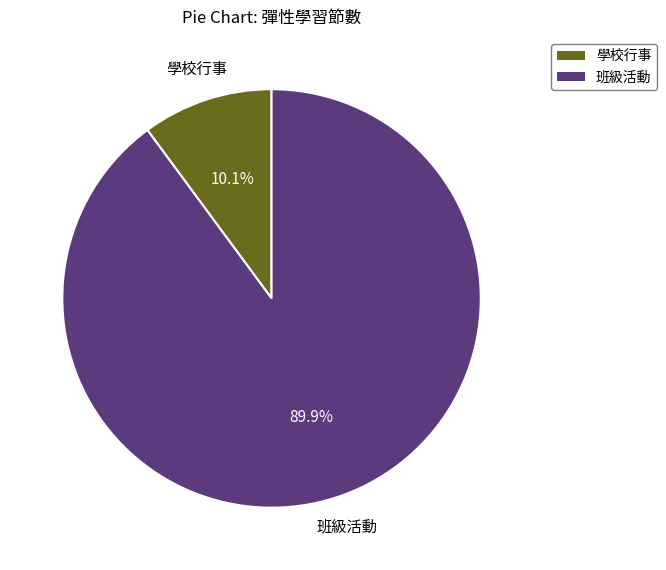

To the nearest percent, what is the difference between the largest and smallest slice percentages?

80%